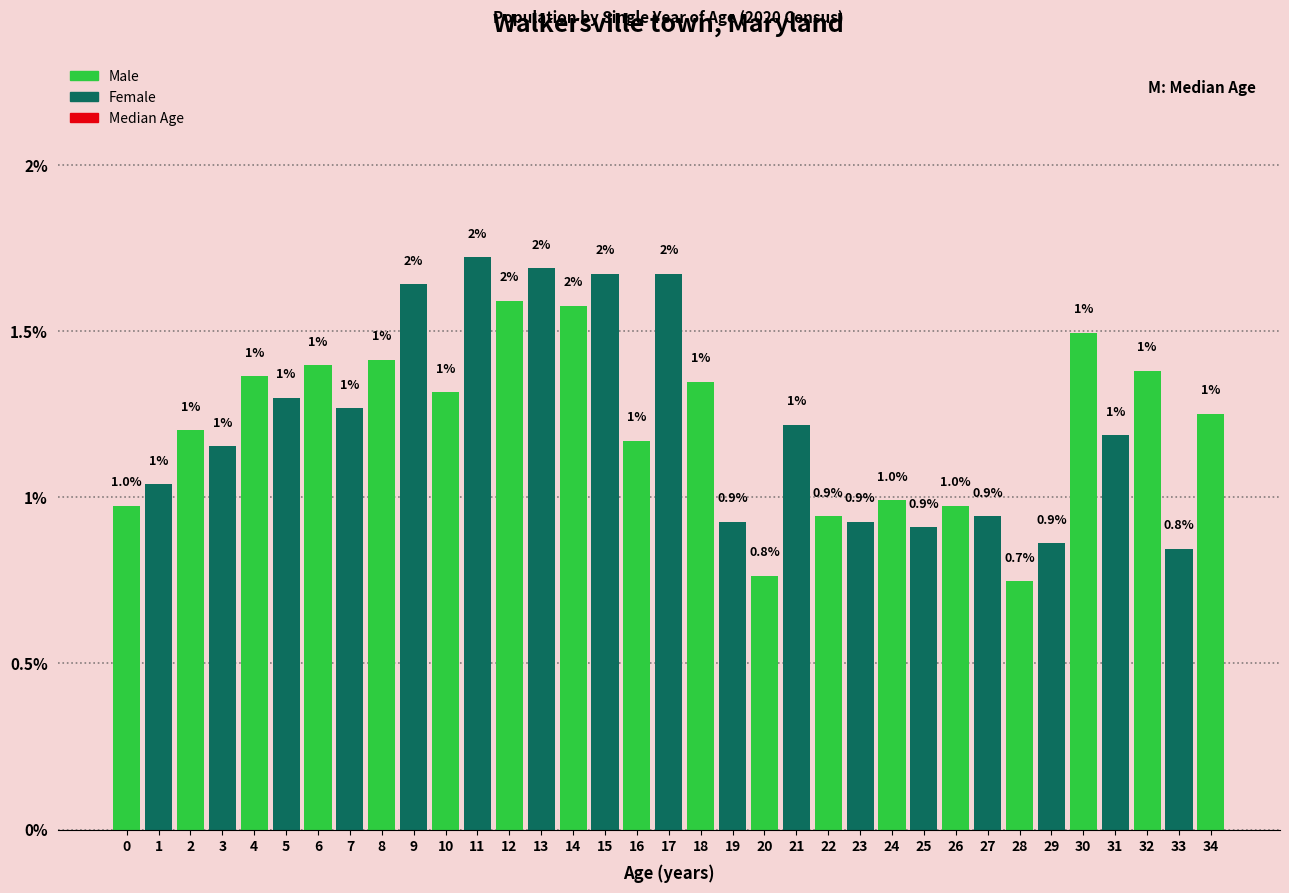

The chart shows a value of 1.8 at 7. True or false?

False